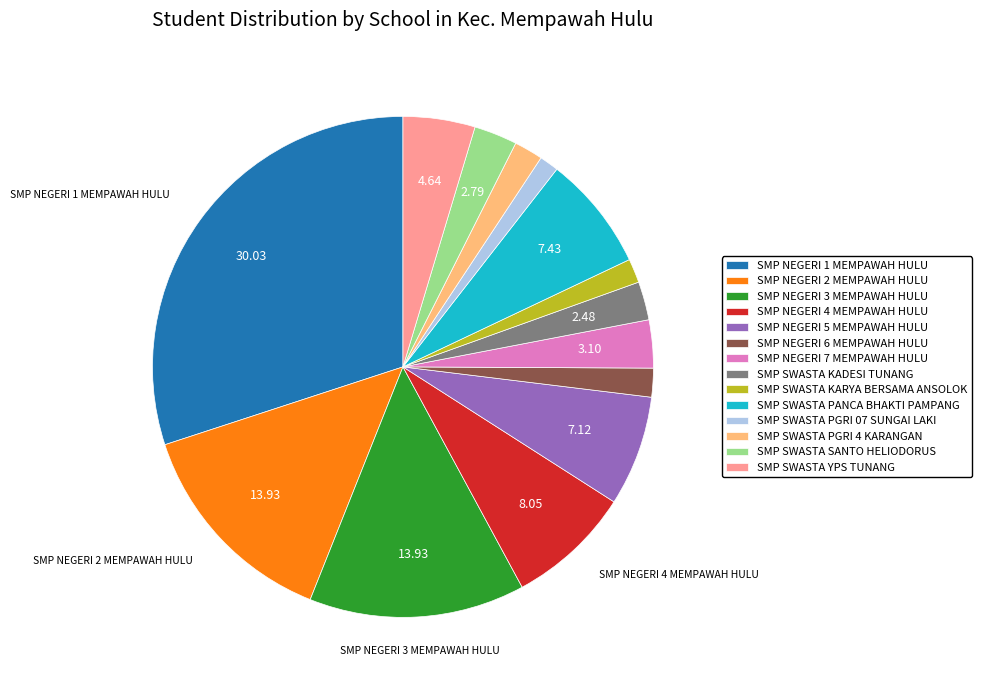

Is the sum of SMP SWASTA PANCA BHAKTI PAMPANG and SMP NEGERI 7 MEMPAWAH HULU greater than half?

No